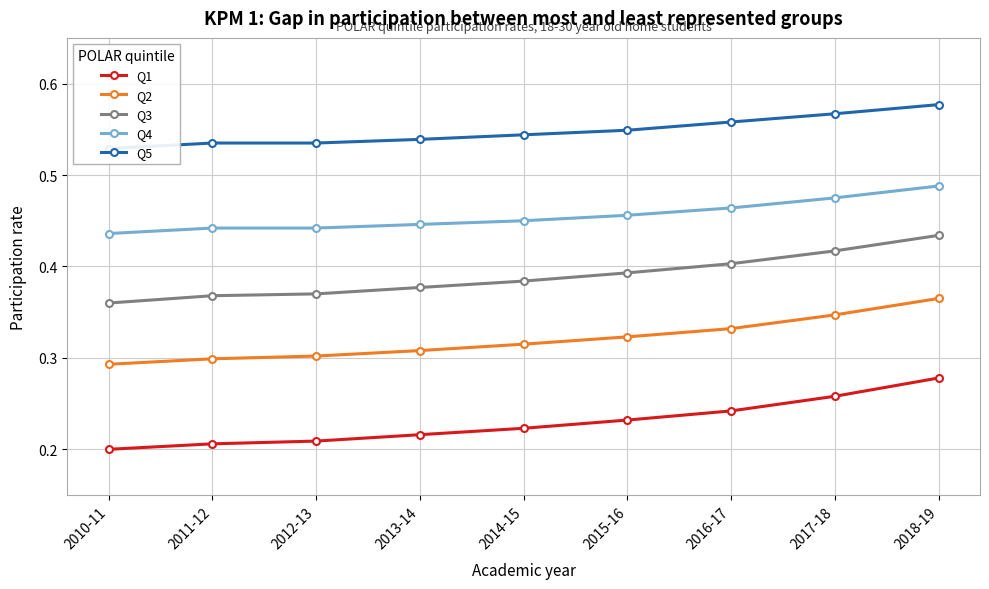

Reading left to right, list all the values displayed in this chart.

Q1: 0.2	0.2	0.2	0.2	0.2	0.2	0.2	0.3	0.3
Q2: 0.3	0.3	0.3	0.3	0.3	0.3	0.3	0.3	0.4
Q3: 0.4	0.4	0.4	0.4	0.4	0.4	0.4	0.4	0.4
Q4: 0.4	0.4	0.4	0.4	0.5	0.5	0.5	0.5	0.5
Q5: 0.5	0.5	0.5	0.5	0.5	0.5	0.6	0.6	0.6